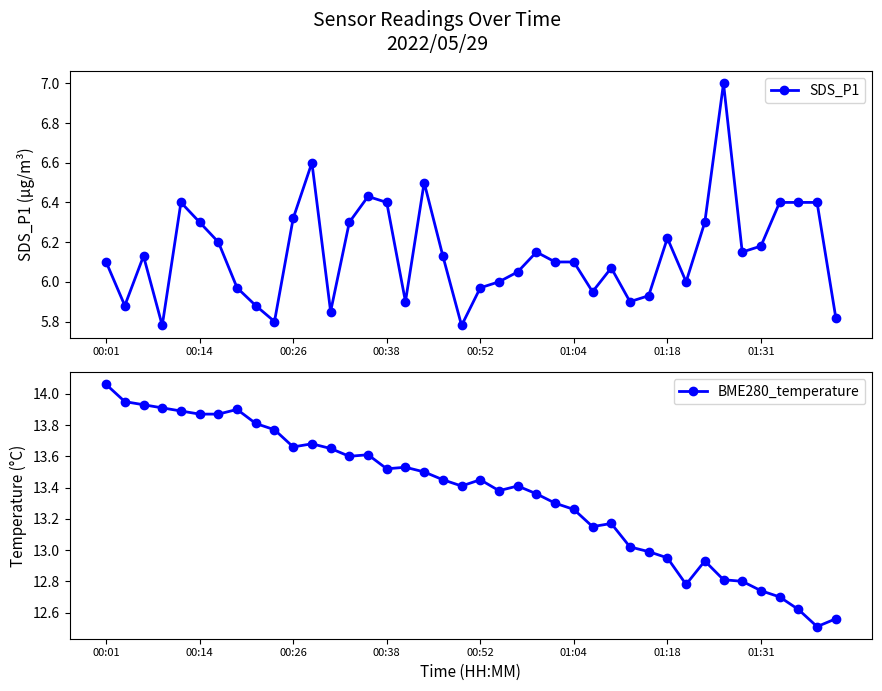

Rank the series at 8 from highest to lowest value.

BME280_temperature, SDS_P1